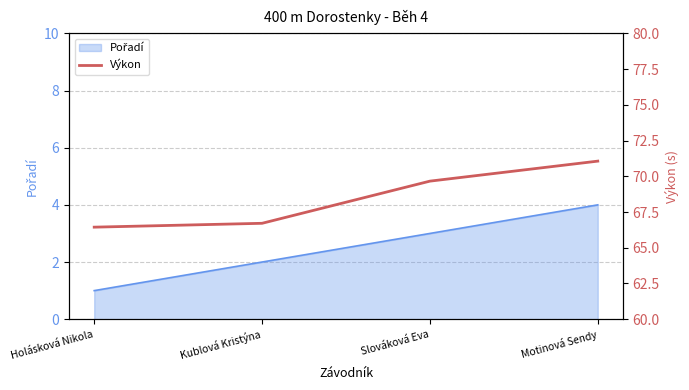

Reading left to right, extract all data points from this chart.

Holásková Nikola=66.4	Kublová Kristýna=66.7	Slováková Eva=69.7	Motinová Sendy=71.1